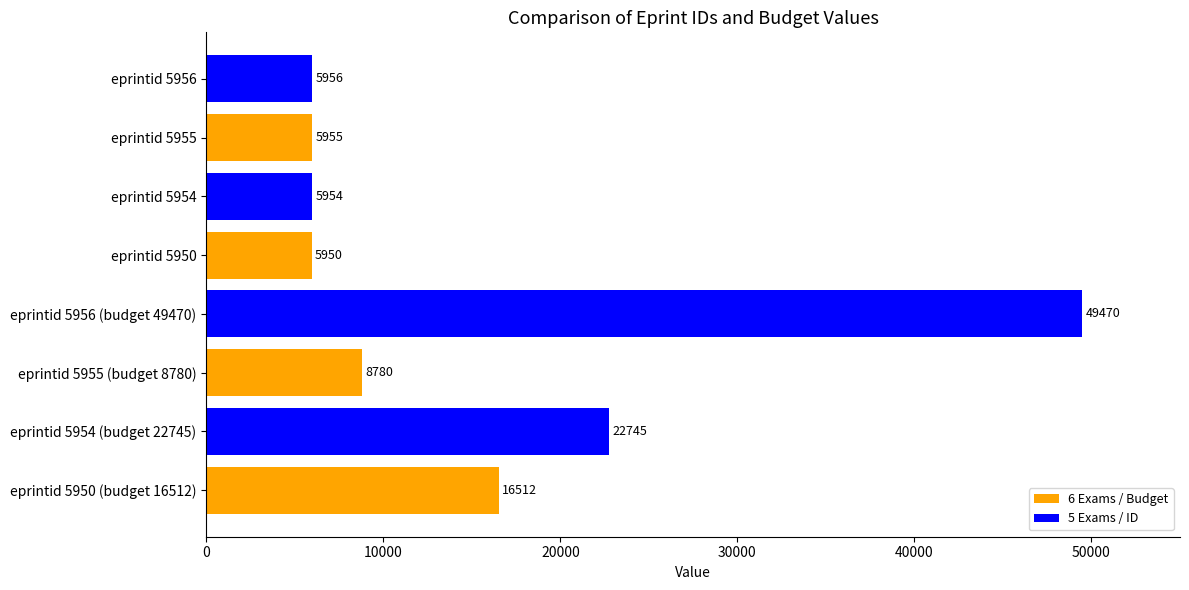

What is the greatest value displayed?

49470